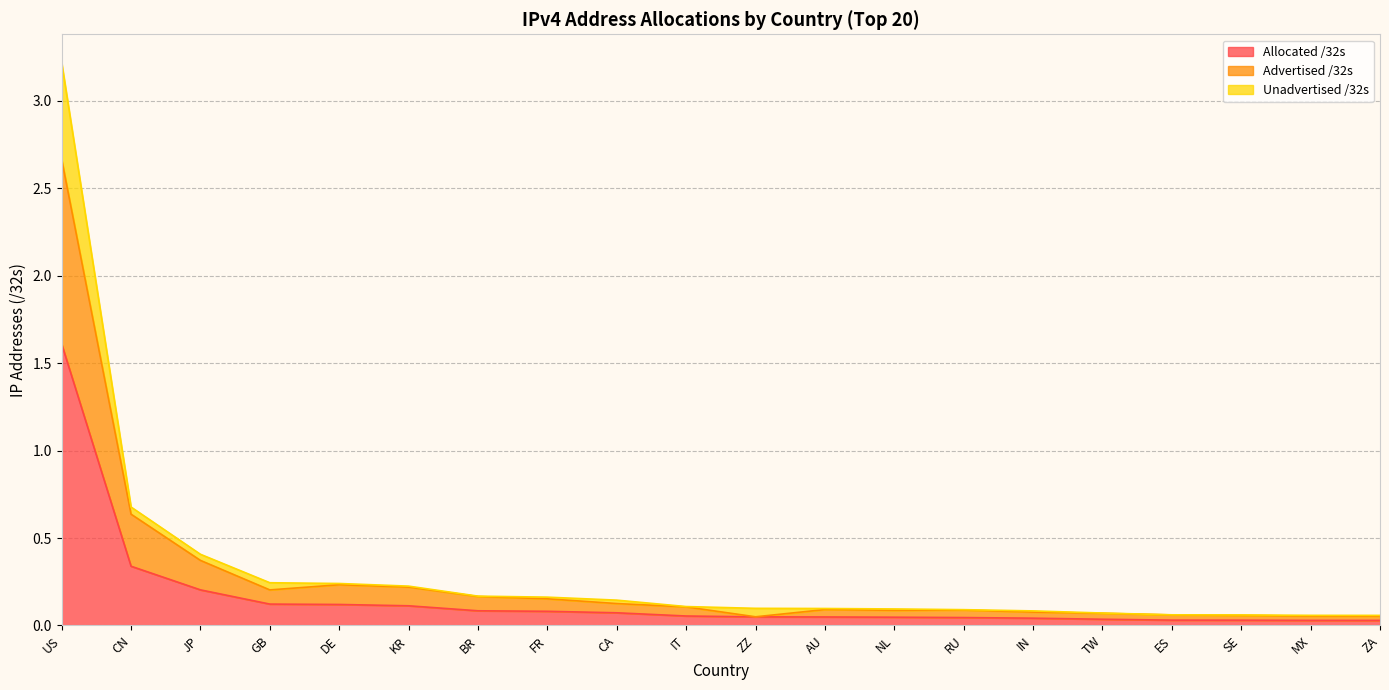

True or false: Advertised /32s and Unadvertised /32s intersect in this chart.

False